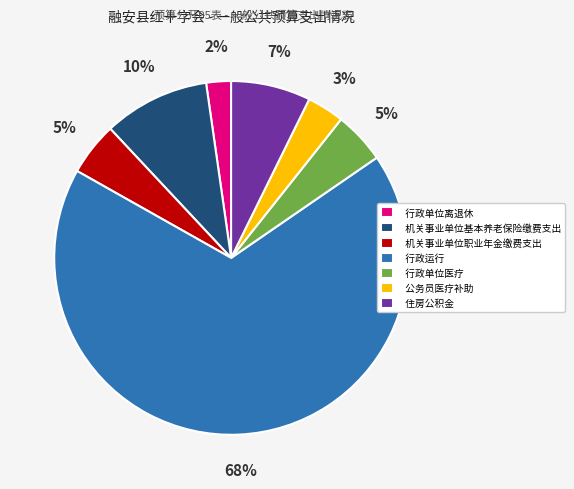

What is the smallest slice in the pie chart?

行政单位离退休